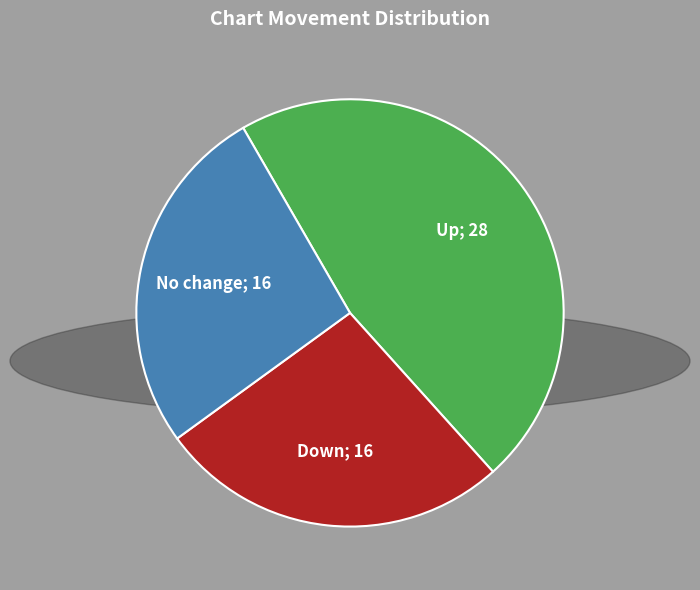

Is there a majority slice in this chart?

No